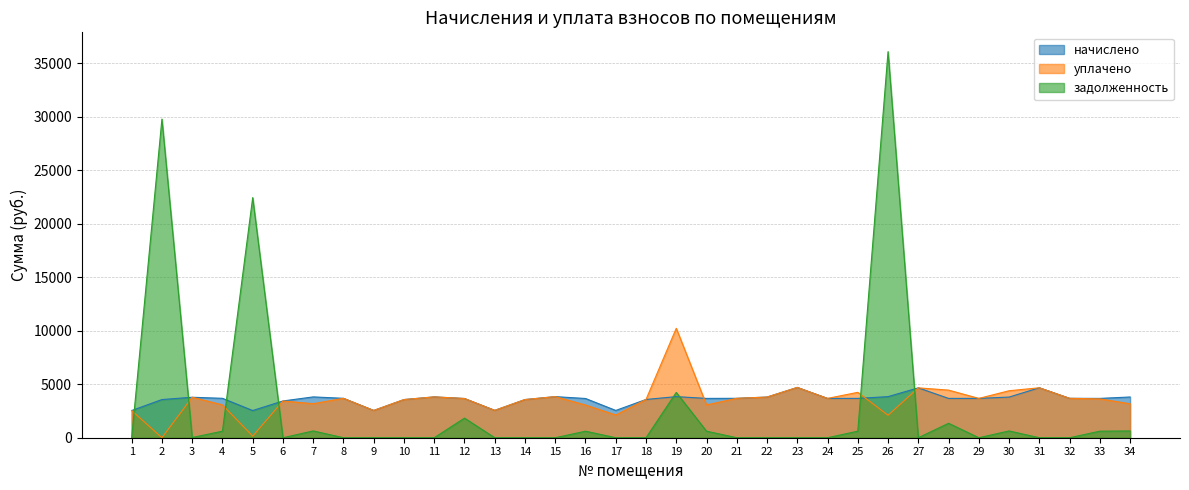

What is the spread (max minus min) of values at 33?

3063.6